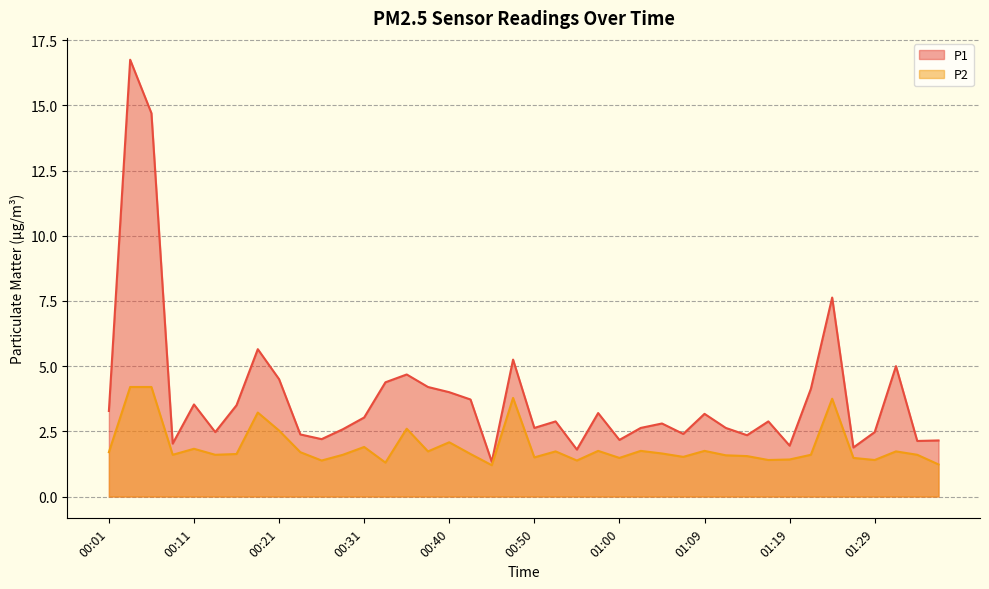

How many lines are shown in the chart?

2